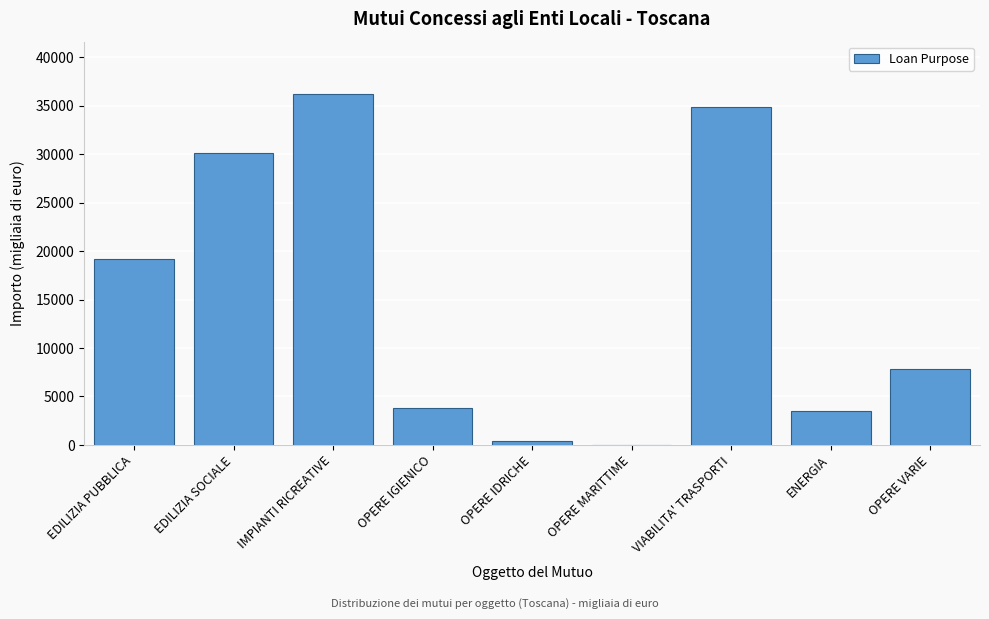

What is the sum of all values?

135912